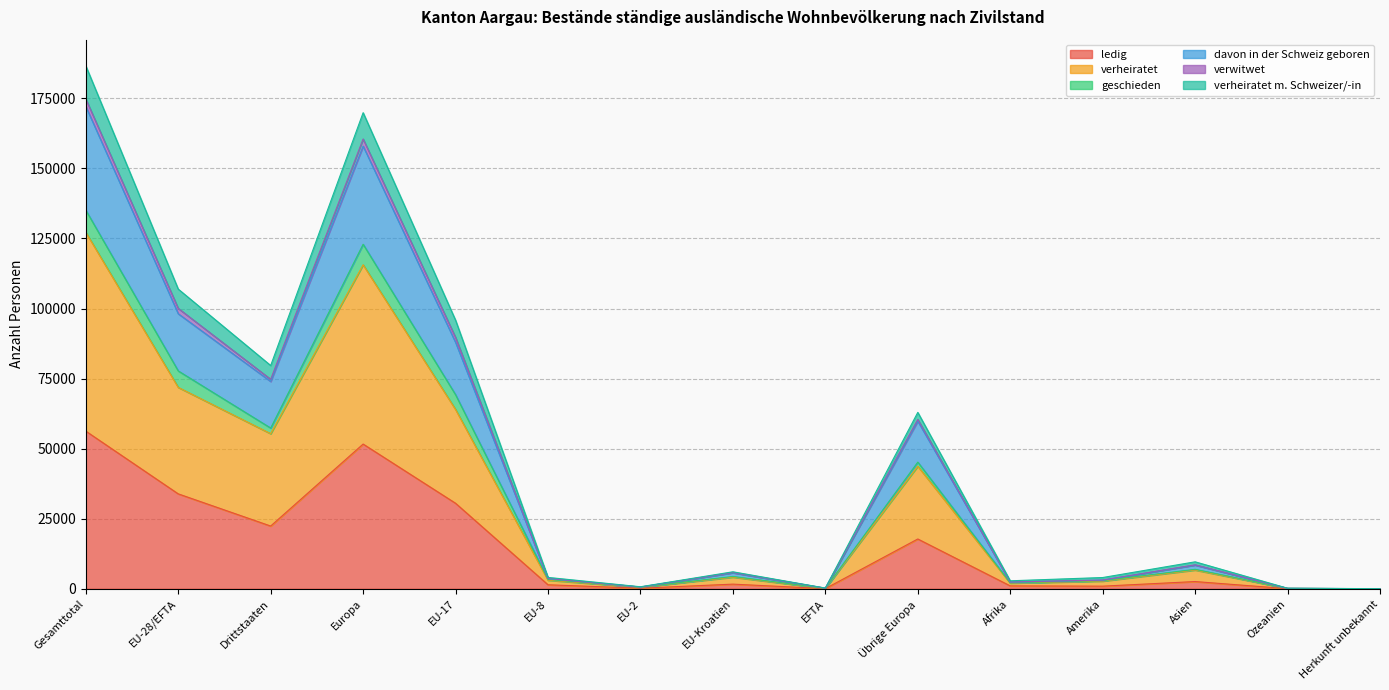

The verheiratet m. Schweizer/-in series shows 57752 at EU-28/EFTA. True or false?

False